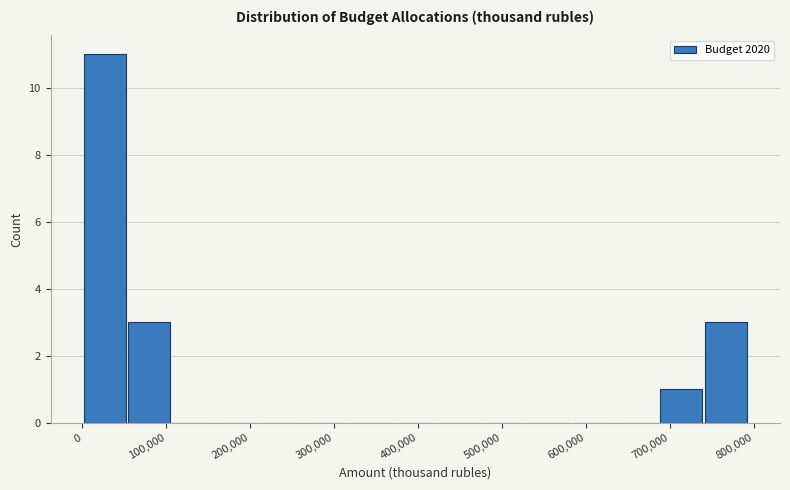

Reading left to right, transcribe this chart: for each bar, give the range it covers on the x-axis and its height. Neither the bar edges nor the heights are printed on the chart, so give them approximately, as read against the axes.

0 to 50000: 11
50000 to 110000: 3
110000 to 160000: 0
160000 to 210000: 0
210000 to 260000: 0
260000 to 320000: 0
320000 to 370000: 0
370000 to 420000: 0
420000 to 480000: 0
480000 to 530000: 0
530000 to 580000: 0
580000 to 630000: 0
630000 to 690000: 0
690000 to 740000: 1
740000 to 790000: 3